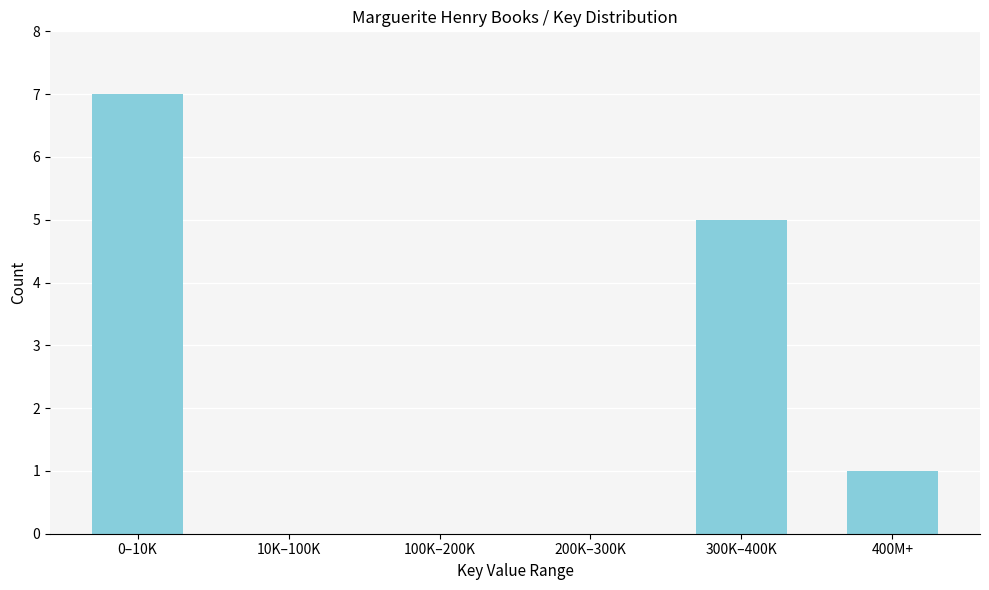

Reading left to right, extract all data points from this chart.

0–10K=7	10K–100K=0	100K–200K=0	200K–300K=0	300K–400K=5	400M+=1